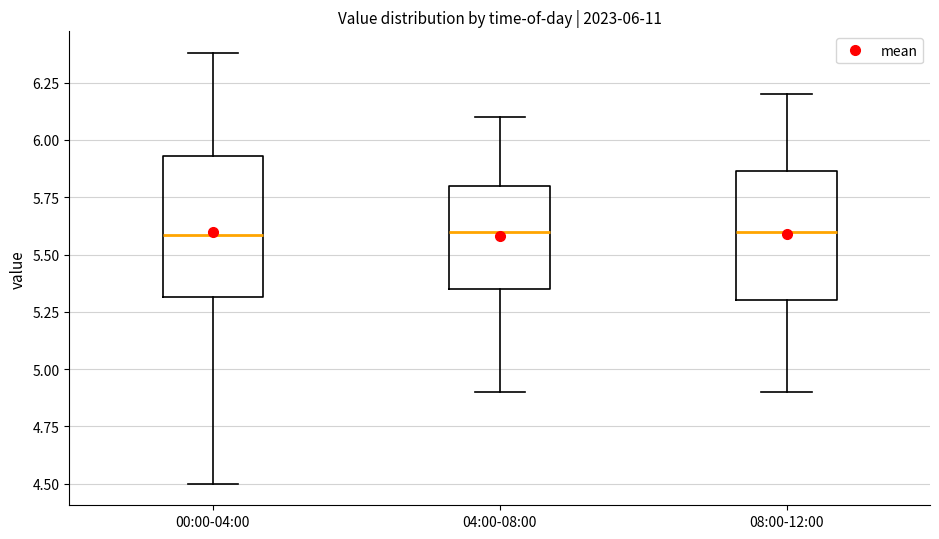

Which box is the tallest, from its lower edge to its upper edge?

00:00-04:00